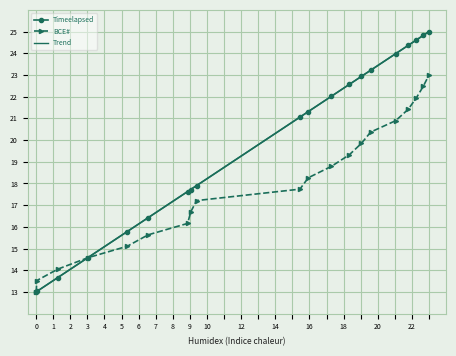

What is the highest value of the Timeelapsed series?

25.0